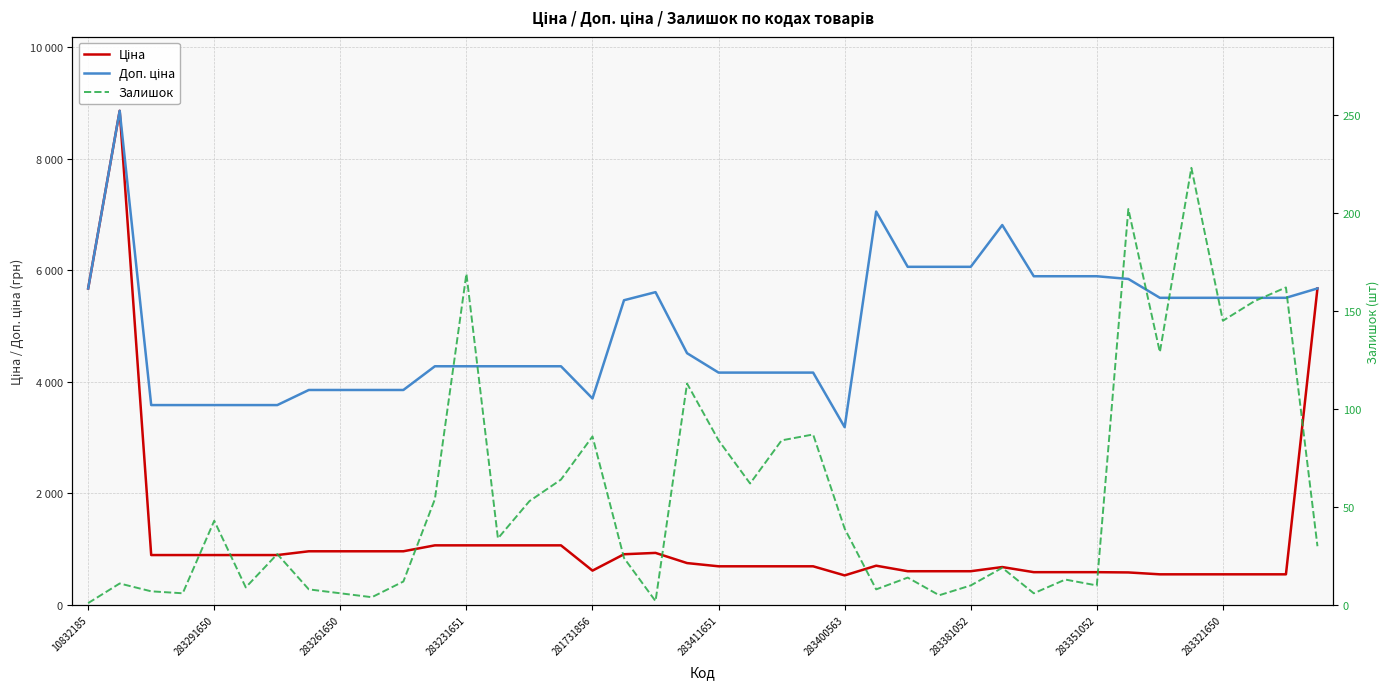

At which label is Залишок closest to 112?

19